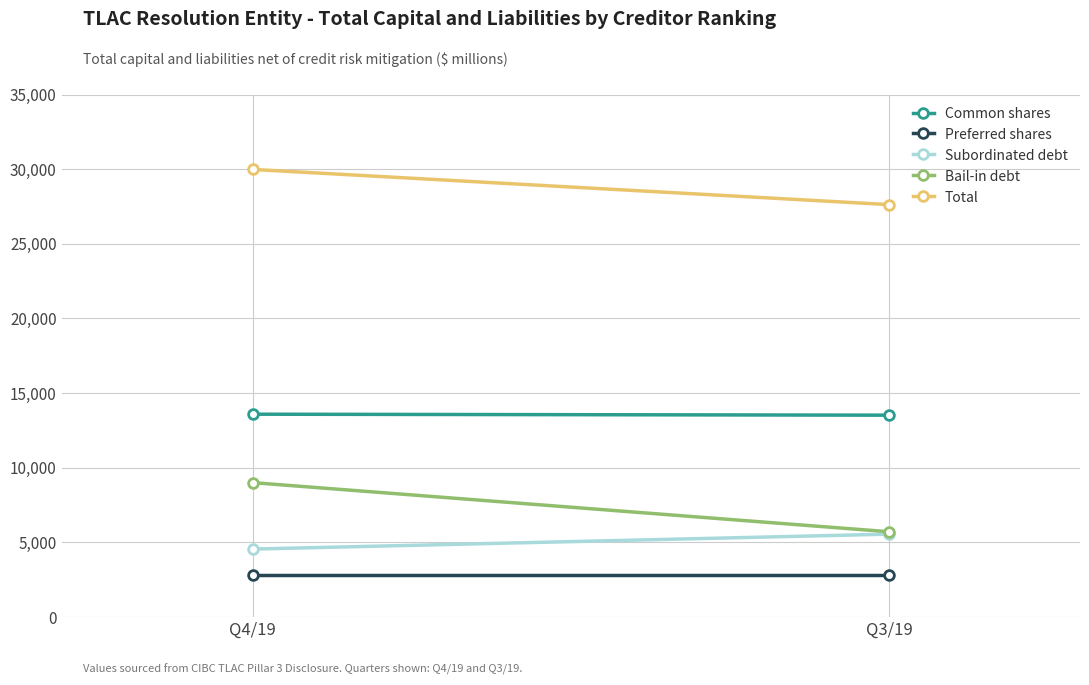

What are all the series names shown in the legend?

Common shares, Preferred shares, Subordinated debt, Bail-in debt, Total